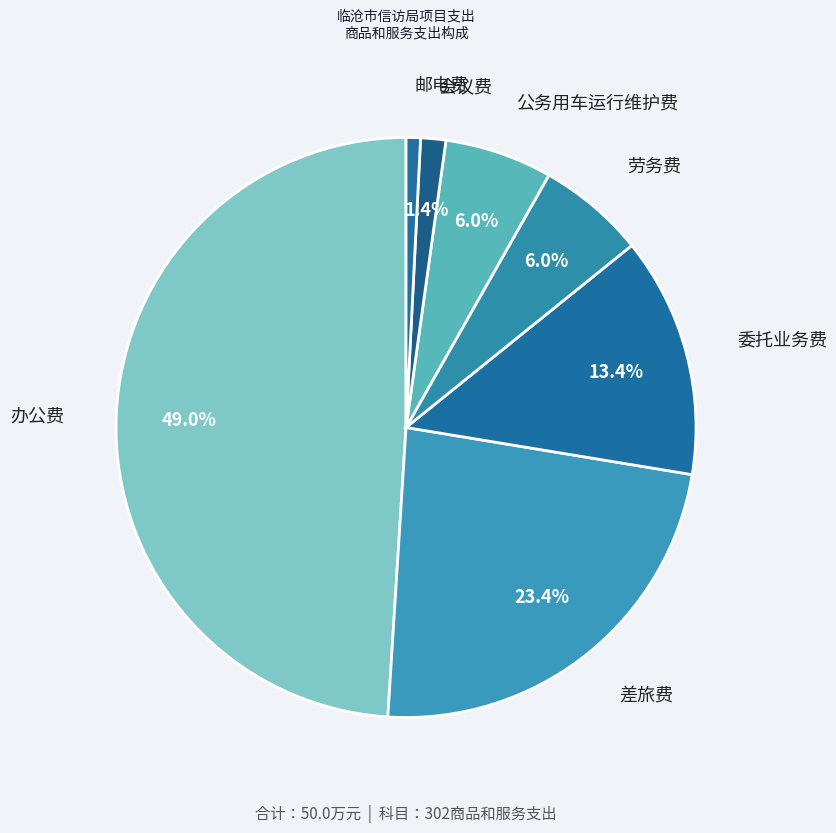

Does any single category account for the majority?

No